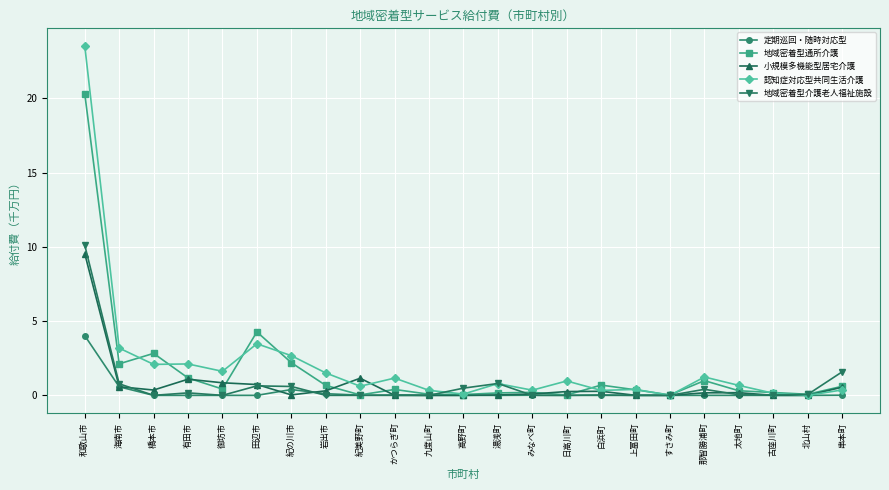

In 地域密着型通所介護, how many points are lower than both neighbors (excluding endpoints)?

7